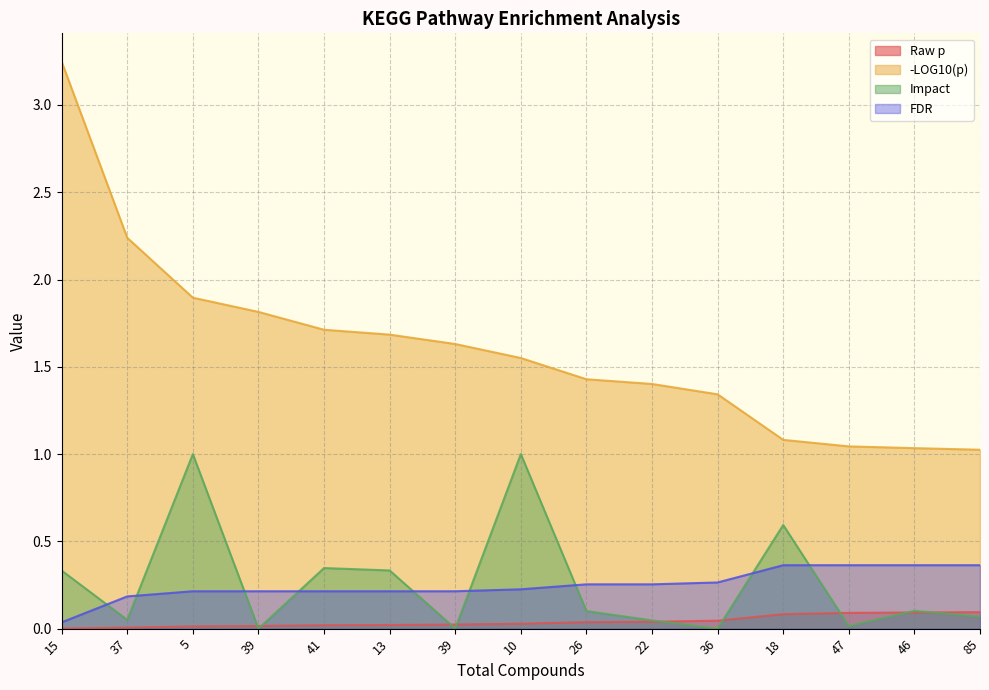

What is the highest value of the Raw p series?

0.1